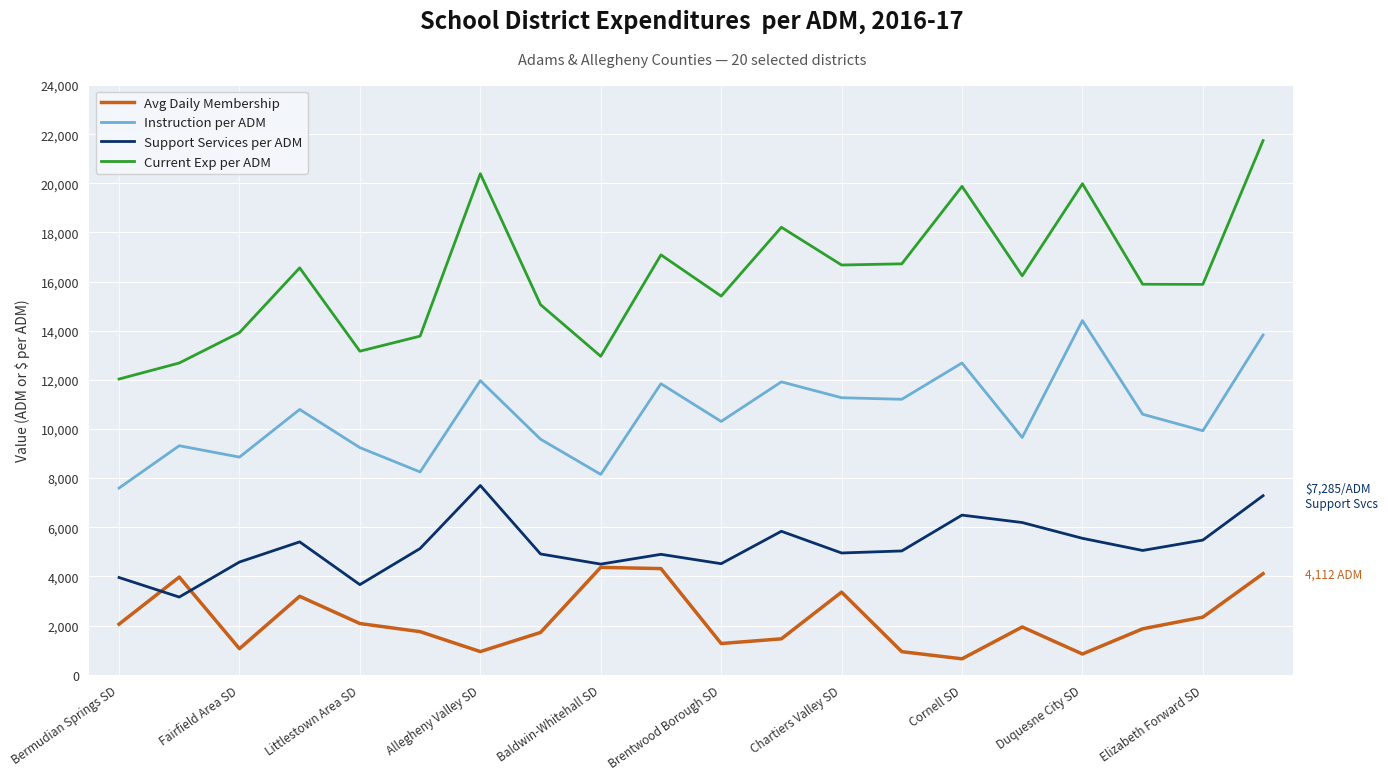

What is the maximum value for Current Exp per ADM?

21737.5